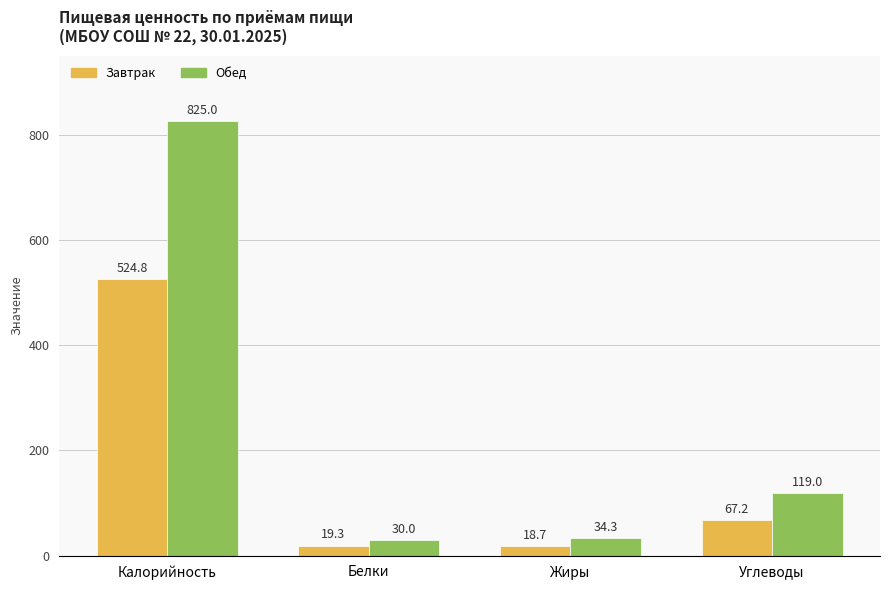

What is the difference between the Завтрак values at Белки and Углеводы?

47.9